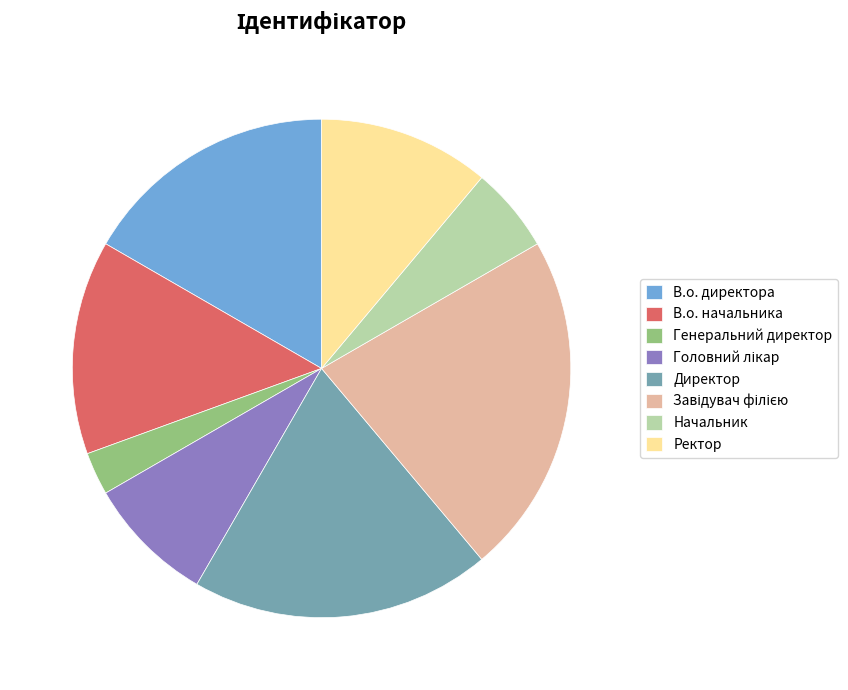

Is it true that Директор is 19% of the pie?

True